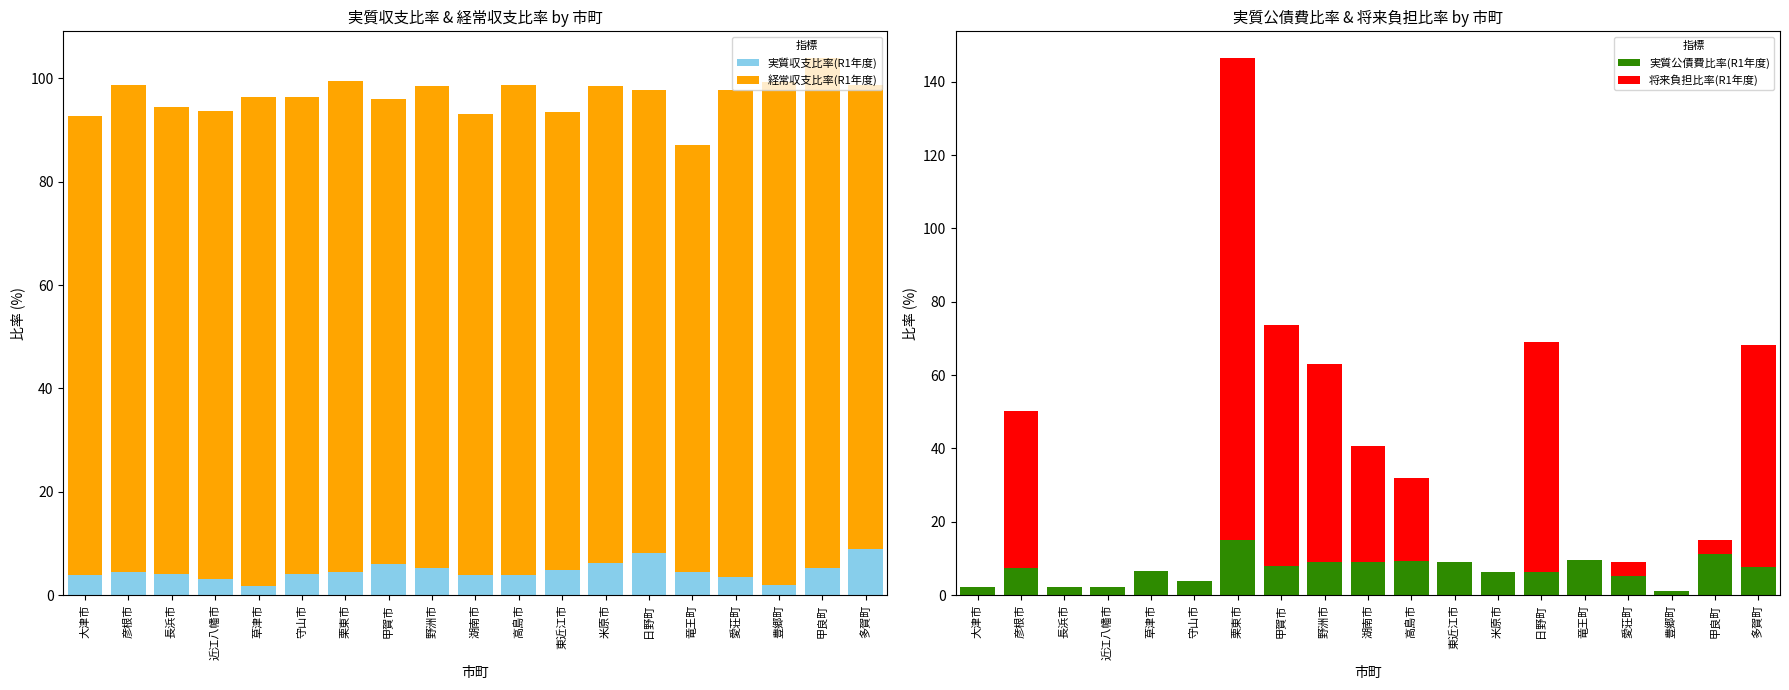

What is the maximum value shown in the chart?

131.4